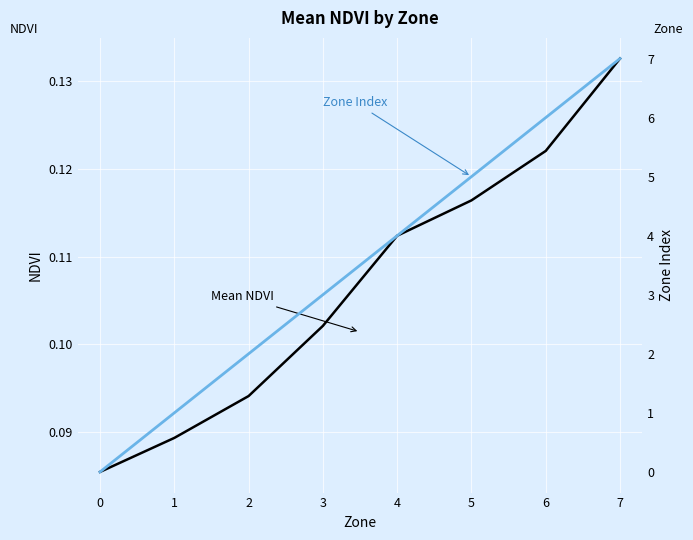

What is the value of the Mean NDVI point at the 5th from the left?

0.1